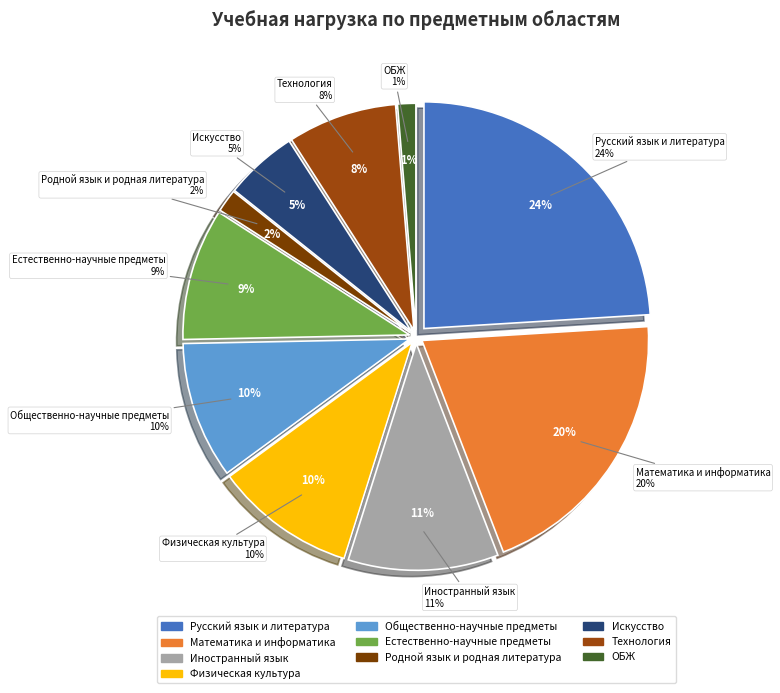

What is the total percentage of ОБЖ and Естественно-научные предметы?

10.7%